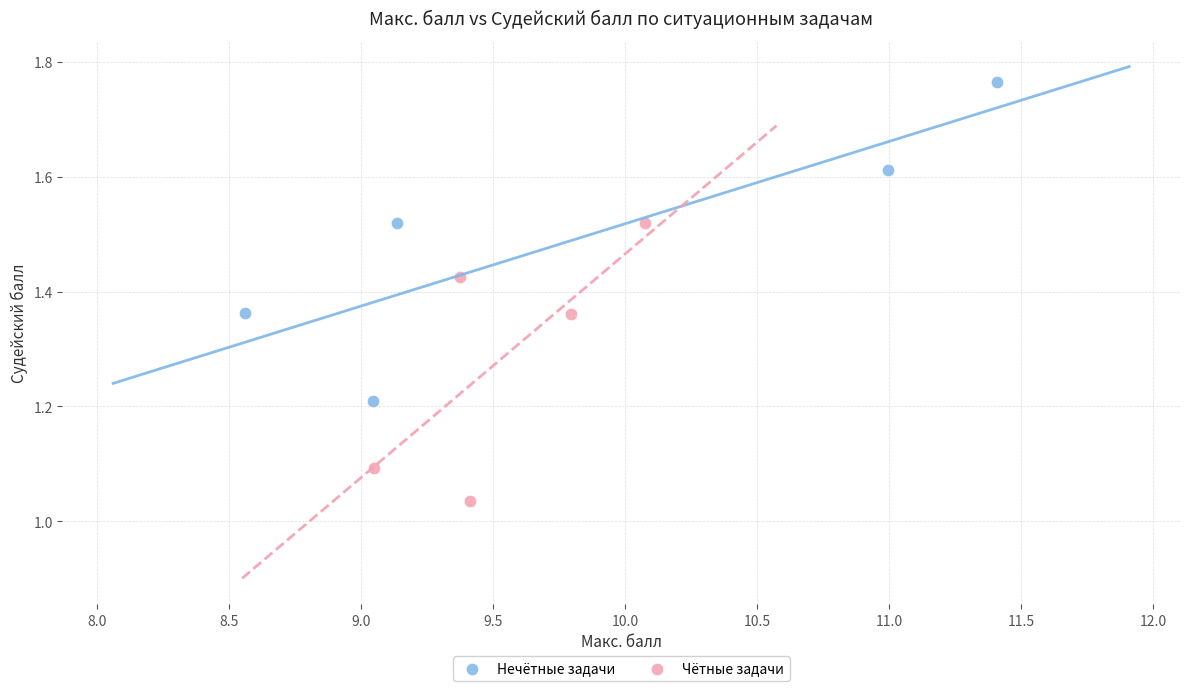

Which series reaches the minimum Y coordinate?

Чётные задачи